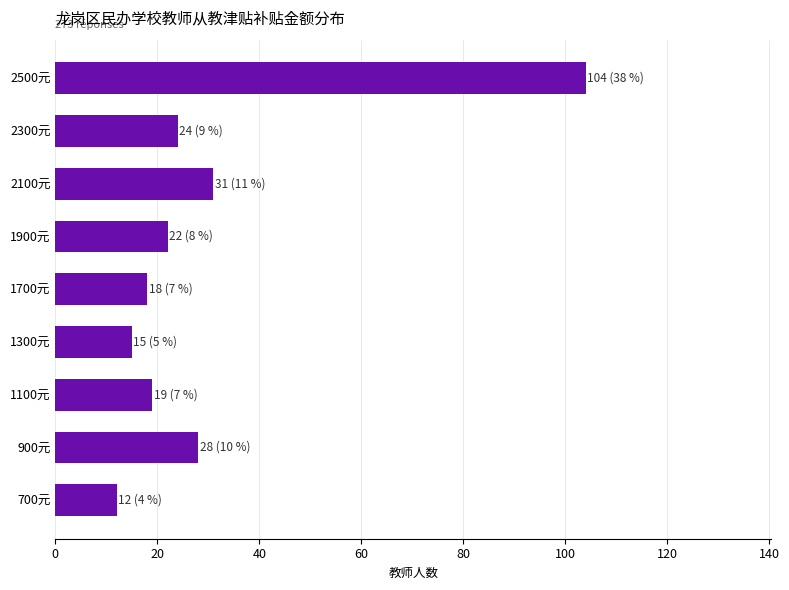

At which label is the value closest to 58?

2100元